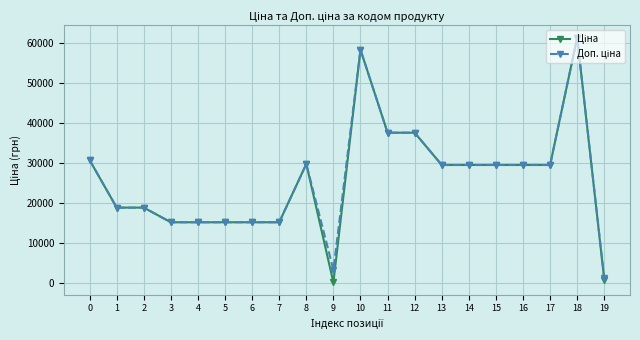

What is the total value across all series at 10?

116853.1